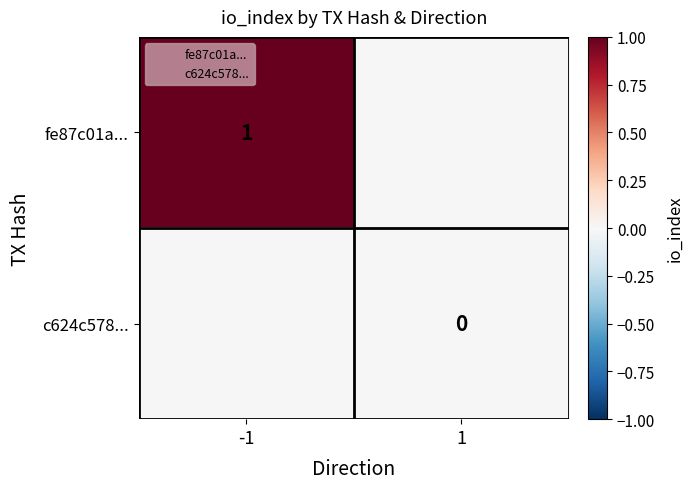

Where is fe87c01a... nearest to the value 0?

1